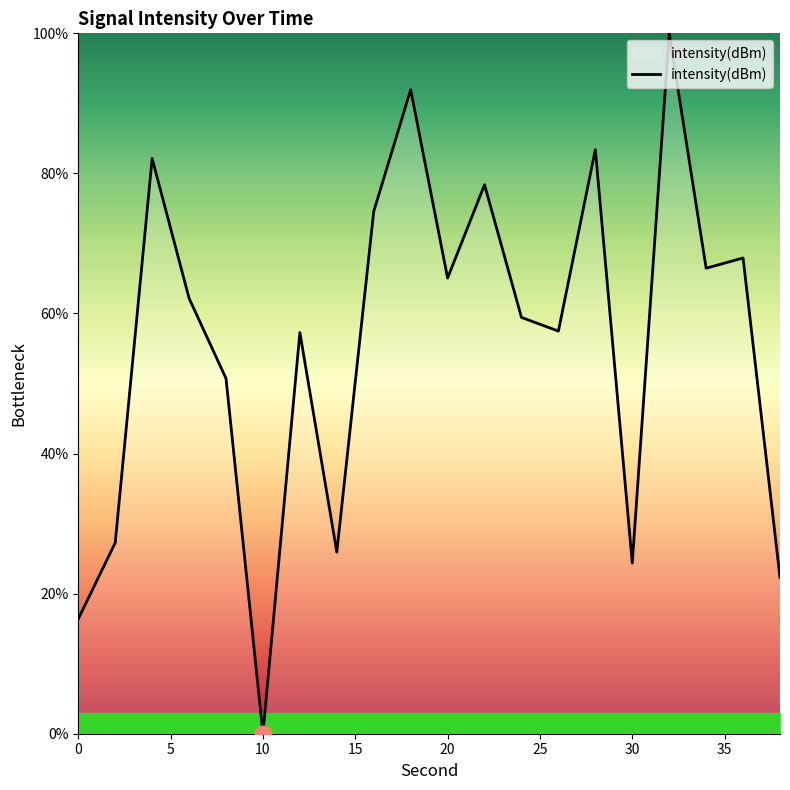

What is the difference between the maximum and minimum values?

100.0